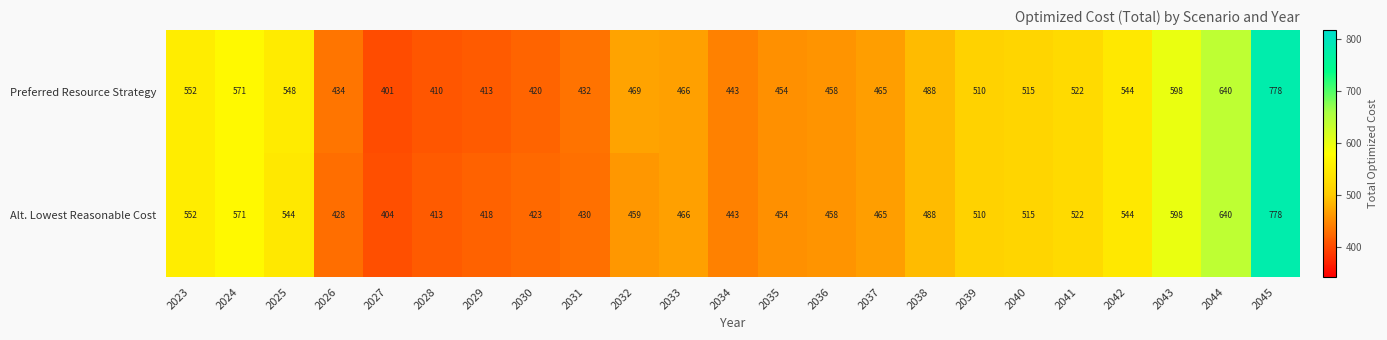

What is the average value of the Preferred Resource Strategy series?

501